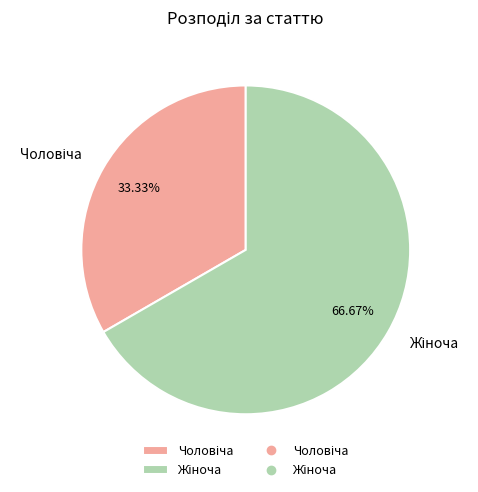

Does any single category account for the majority?

Yes